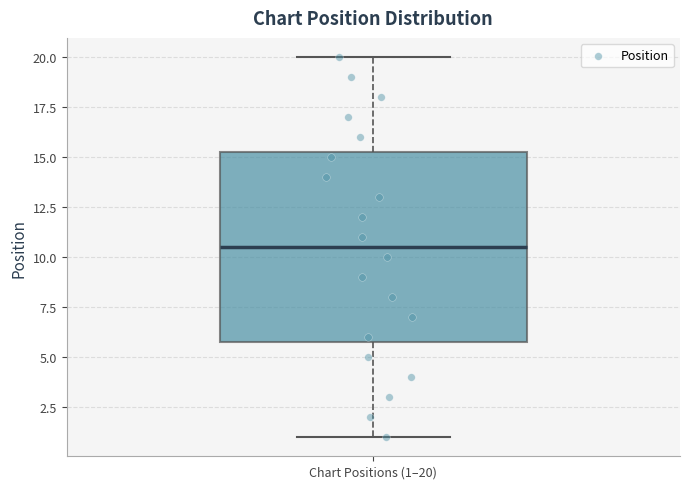

Where is the lower edge of the box for Chart Positions (1–20) on the y-axis? The values are not printed on the chart, so give them approximately, as read against the axis.

6.0